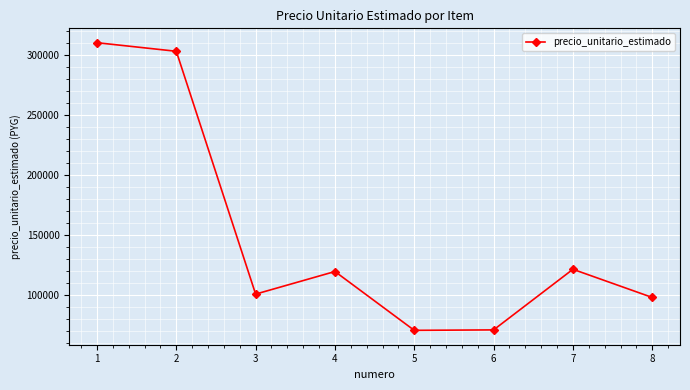

At which label does the data first exceed 119875?

1